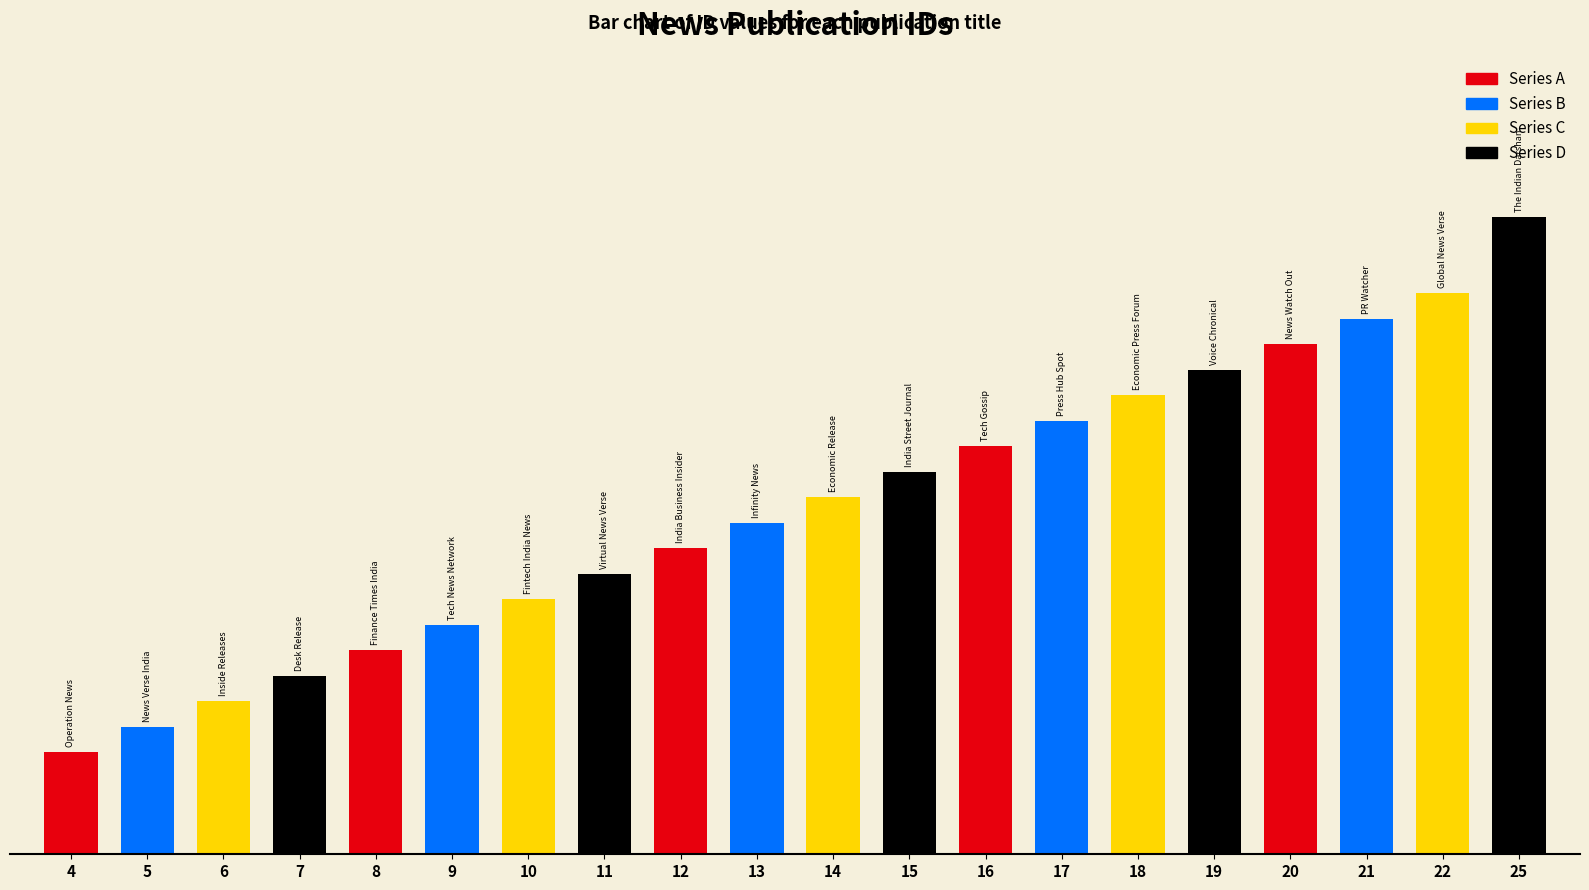

Rank the categories by value from lowest to highest.

4, 5, 6, 7, 8, 9, 10, 11, 12, 13, 14, 15, 16, 17, 18, 19, 20, 21, 22, 25